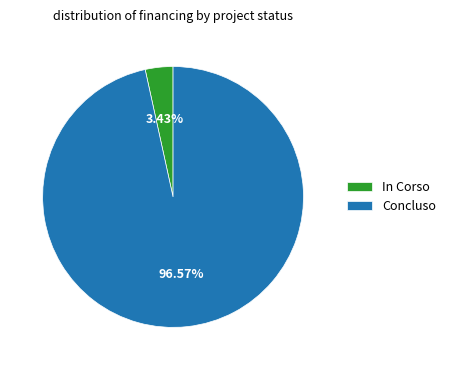

Is there a majority slice in this chart?

Yes